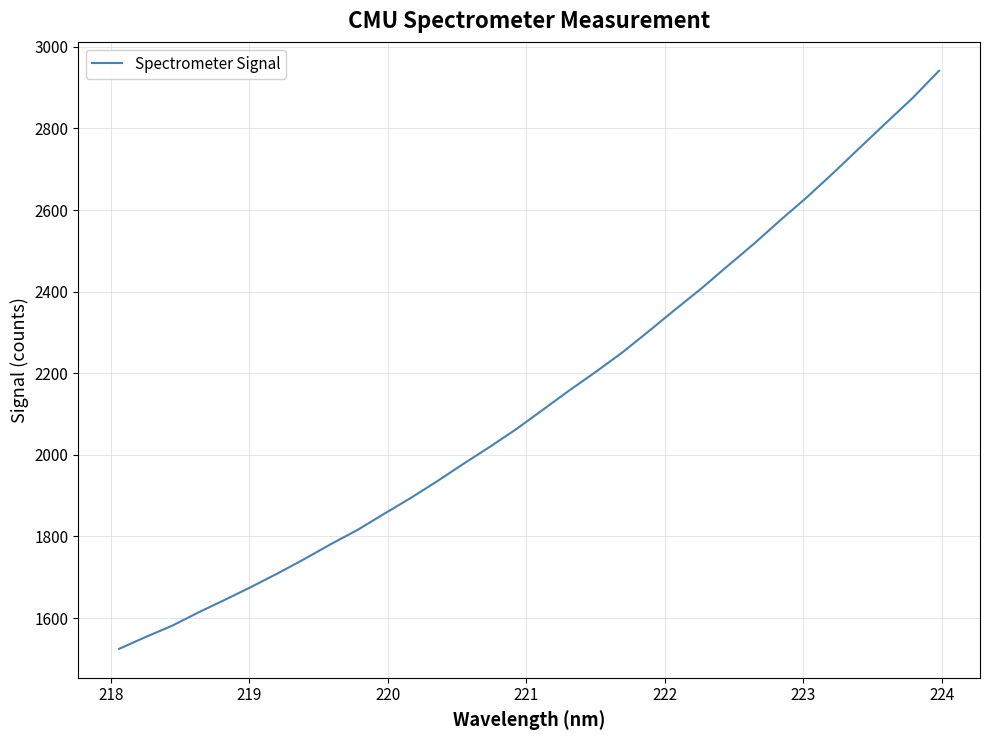

What is the greatest value displayed?

2941.2